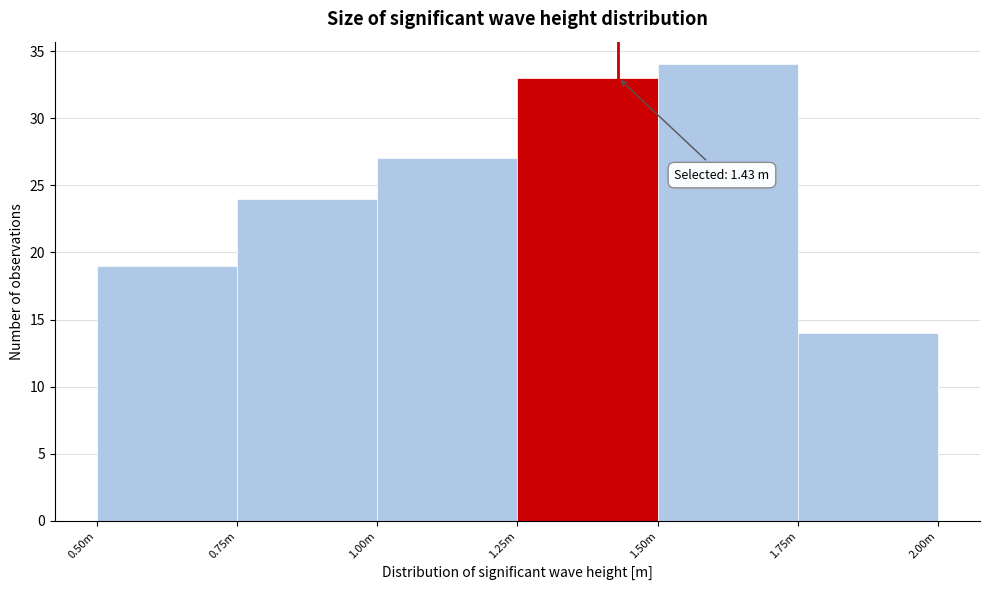

Reading left to right, list all the values displayed in this chart.

0.50m=19	0.75m=24	1.00m=27	1.25m=33	1.50m=34	1.75m=14